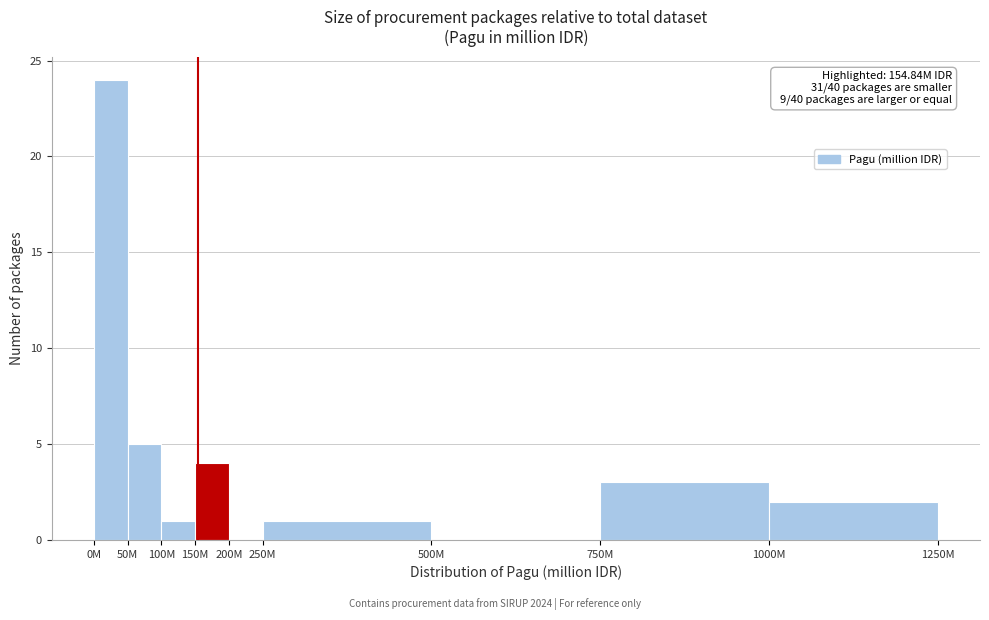

Reading right to left, what are all the values shown in this chart?

1000M=2	750M=3	500M=0	250M=1	200M=0	150M=4	100M=1	50M=5	0M=24